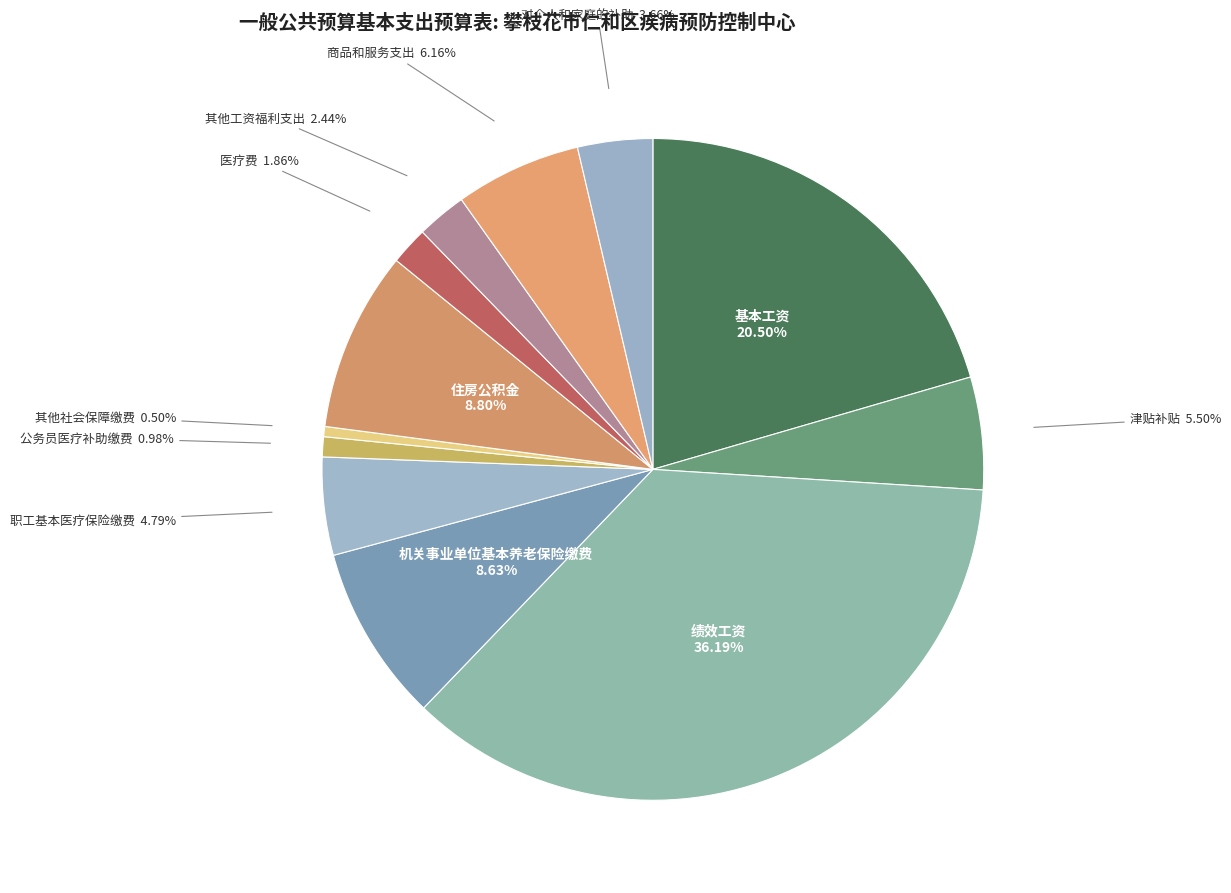

How many slices are in this pie chart?

12